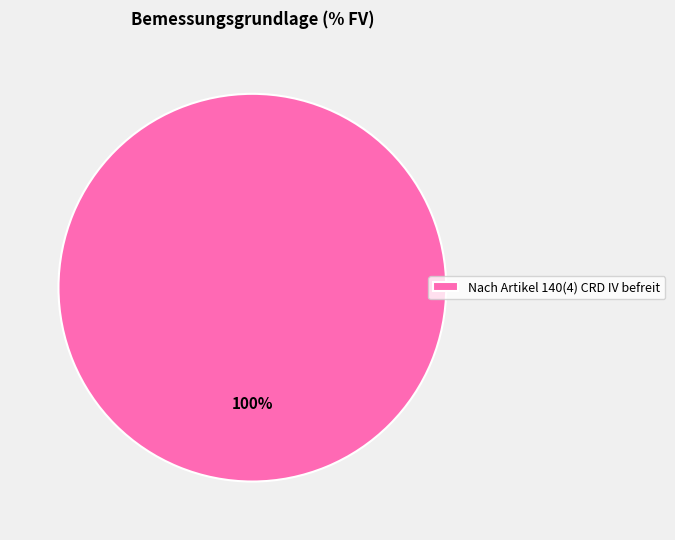

What percentage is the Nach Artikel 140(4) CRD IV befreit slice, to the nearest percent?

100%